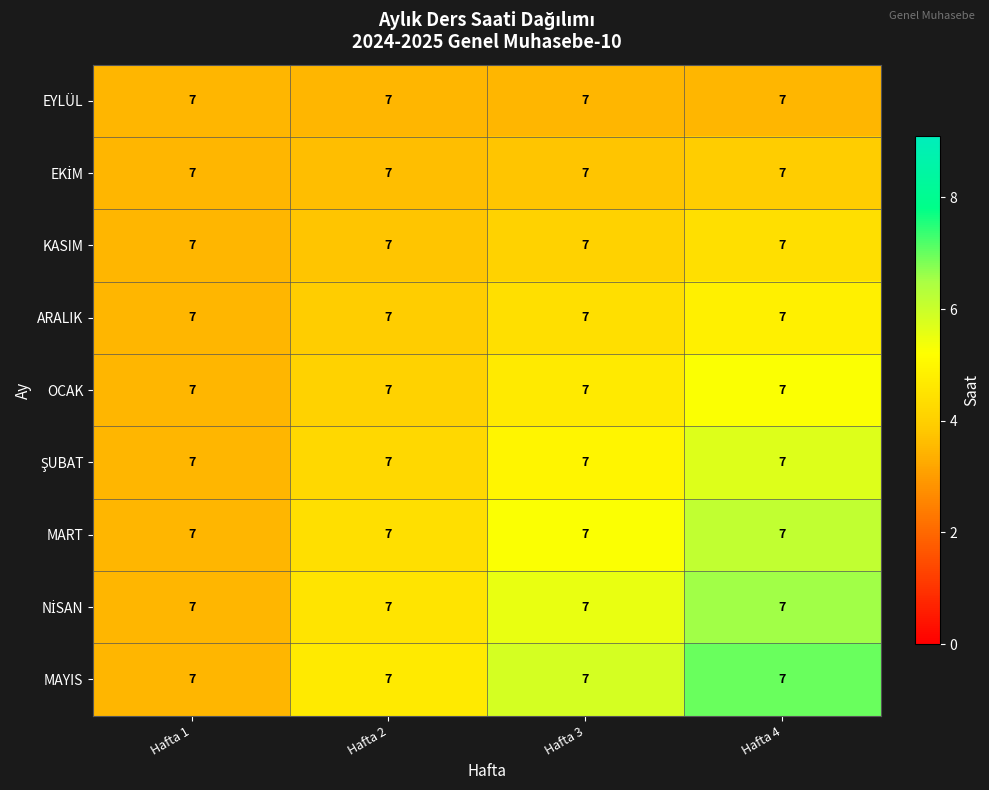

What is the sum of all ŞUBAT values?

18.4